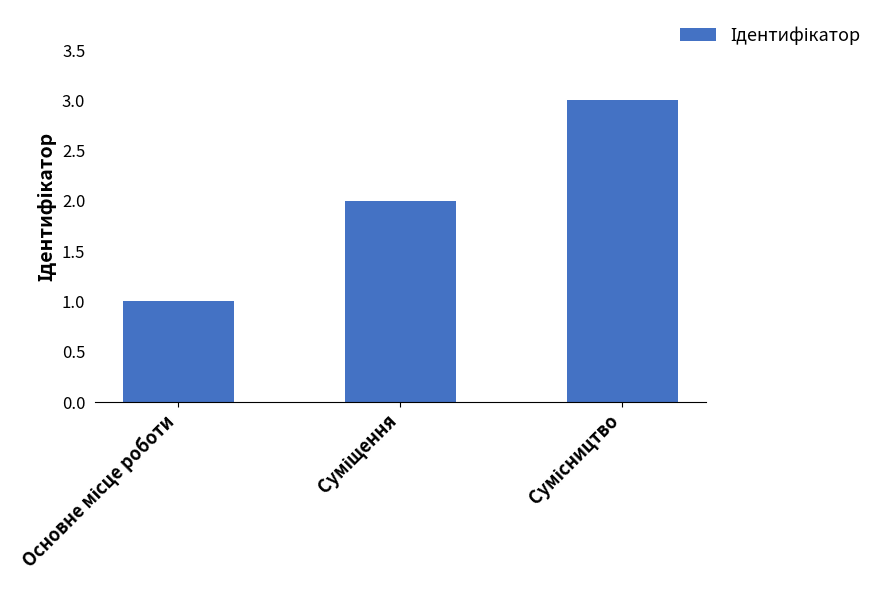

What is the sum of all values?

6